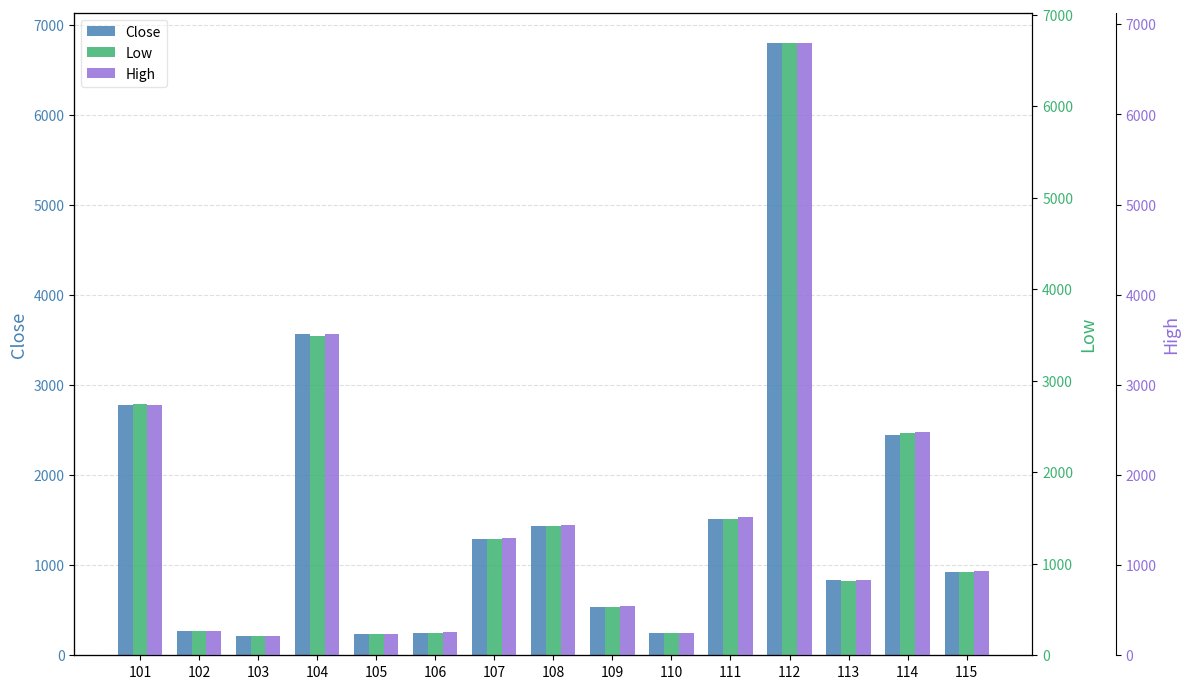

What value does the Low series have at 103, to the nearest 100?

200